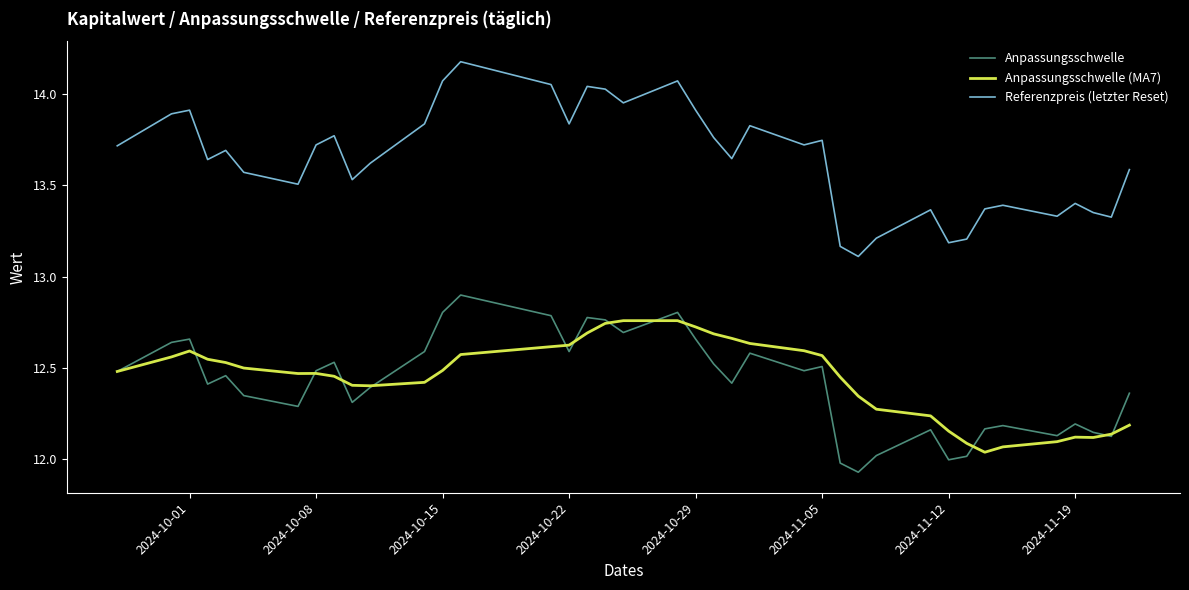

Which series has the largest range (max minus min)?

Referenzpreis (letzter Reset)